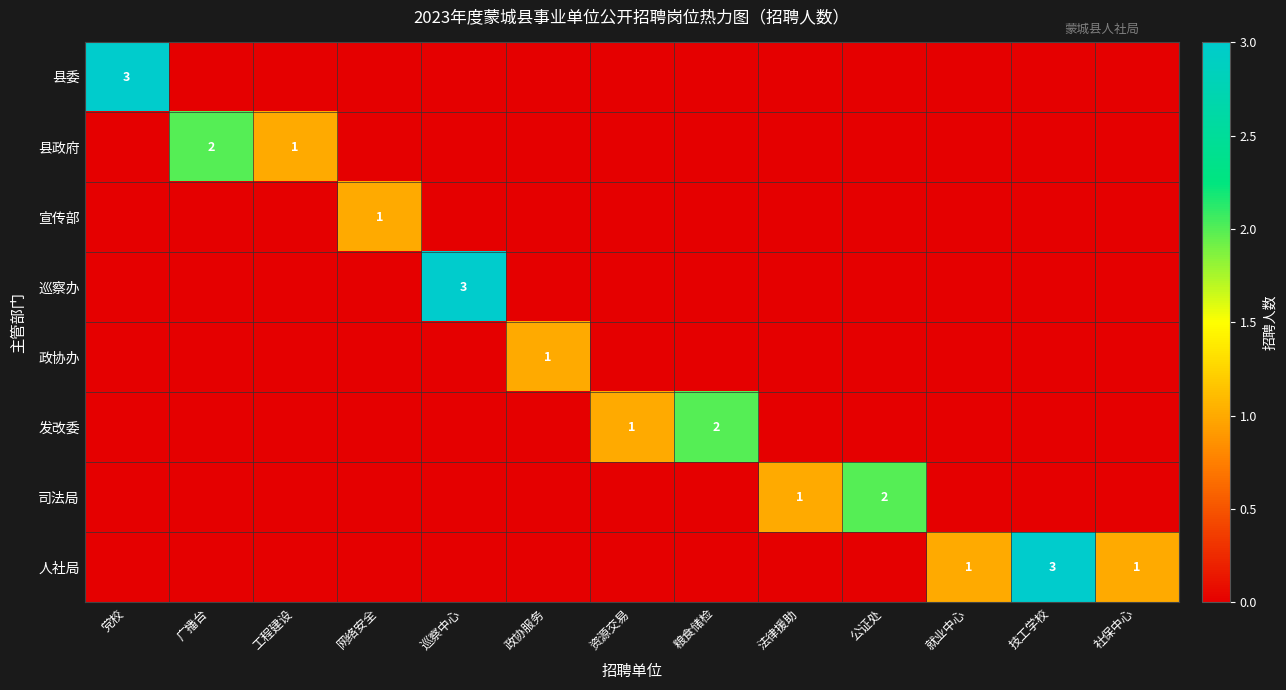

Between 工程建设 and 技工学校, which series saw the biggest shift?

人社局